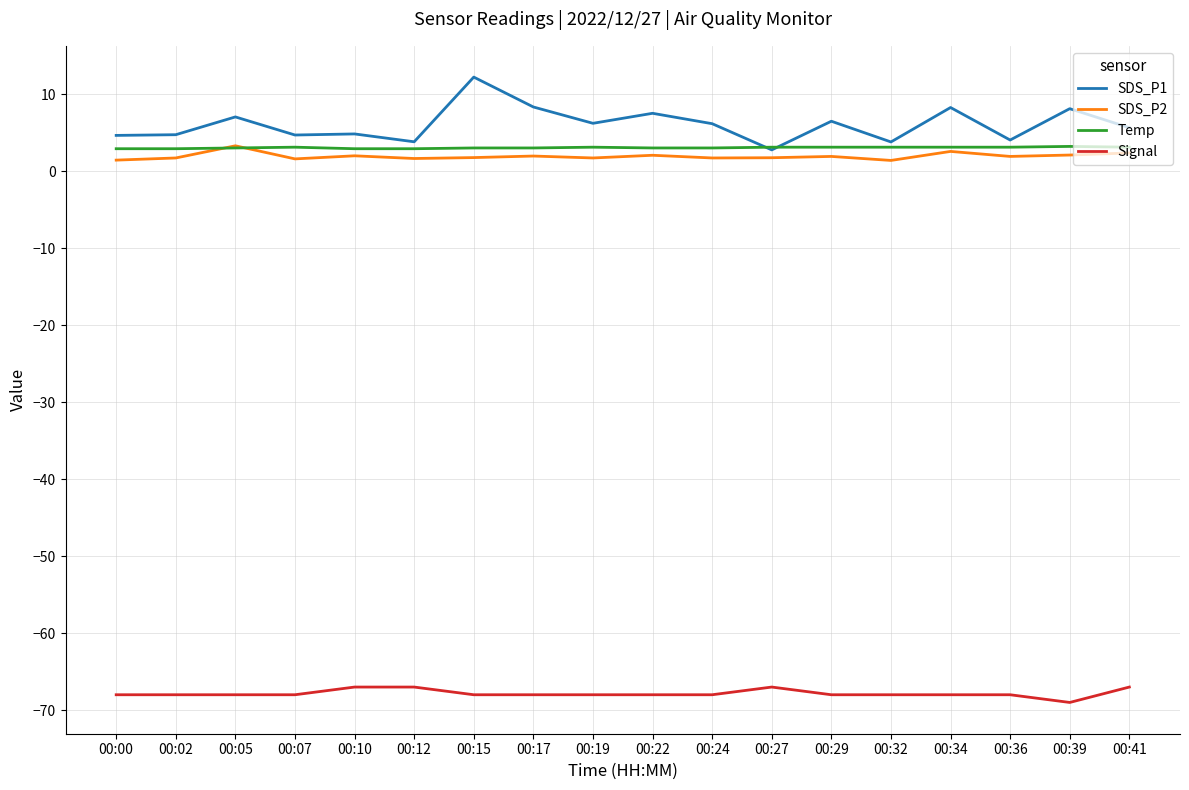

Which series has the widest spread of values?

SDS_P1